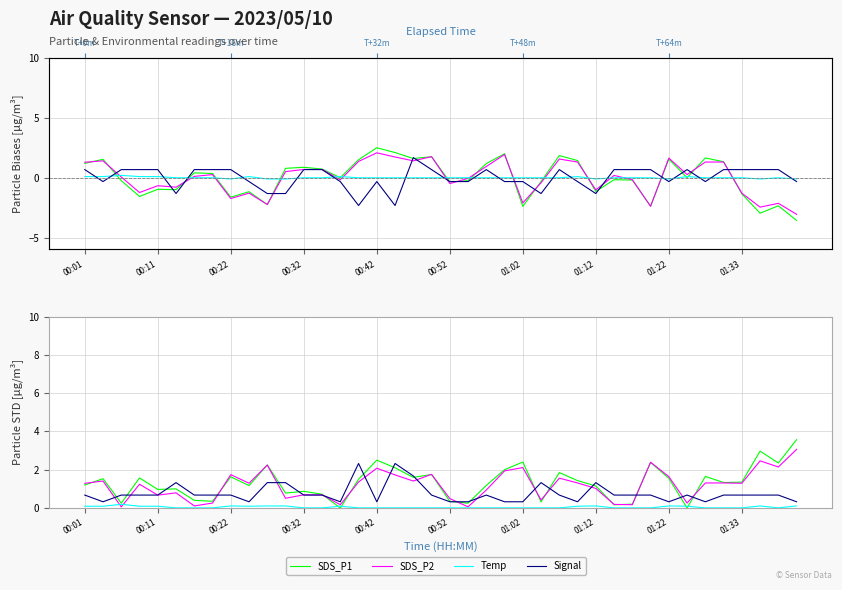

Which series has the largest range (max minus min)?

SDS_P1